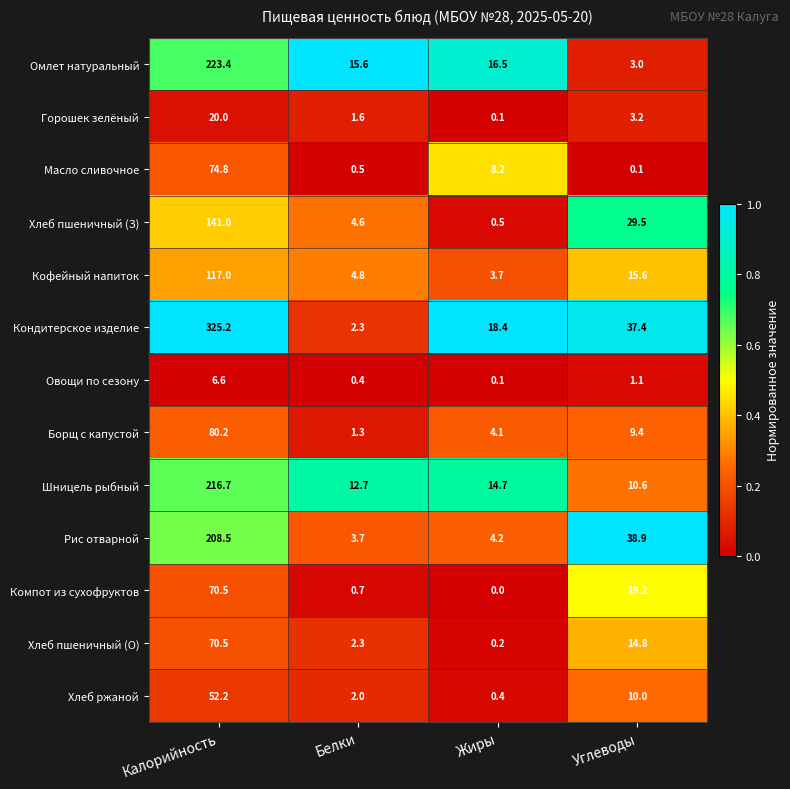

The Хлеб ржаной series shows 2.0 at Белки. True or false?

True